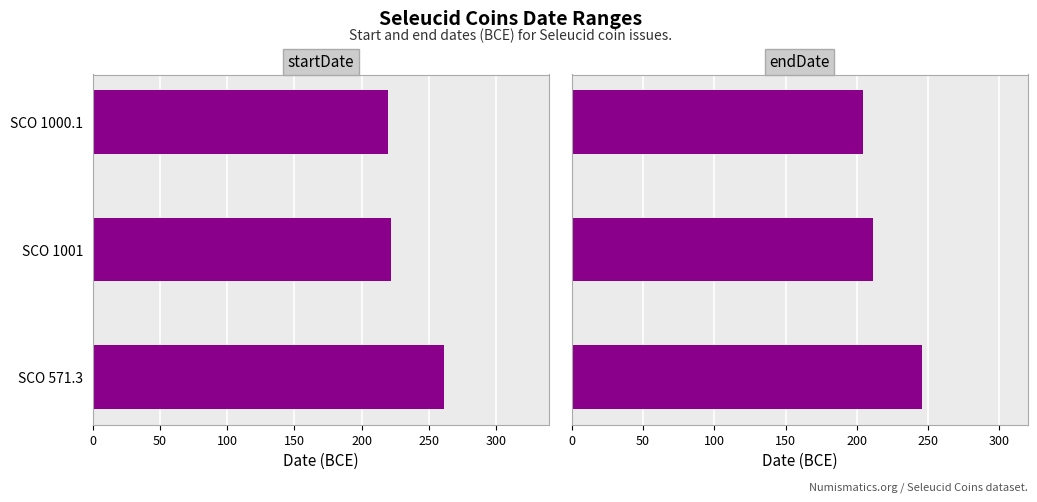

What is the difference between the maximum and second lowest values in the endDate series?

35